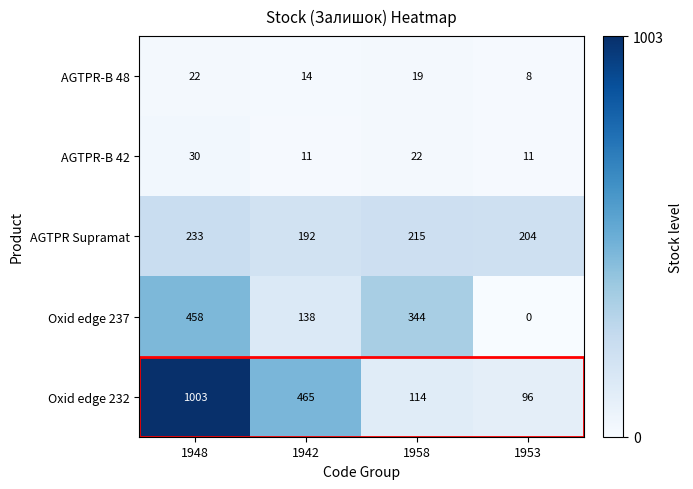

How many data points in Oxid edge 232 are less than 465?

2